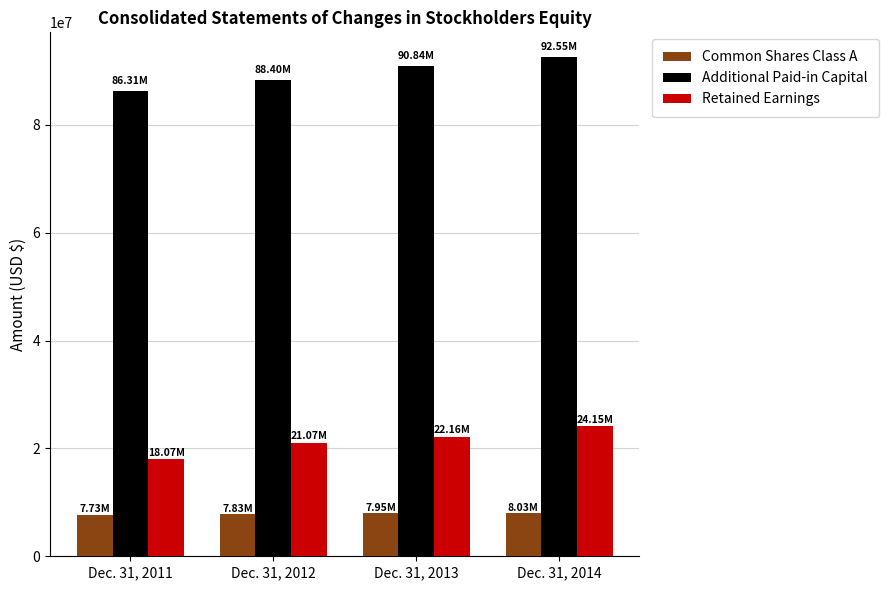

What is the greatest value displayed?

92545000